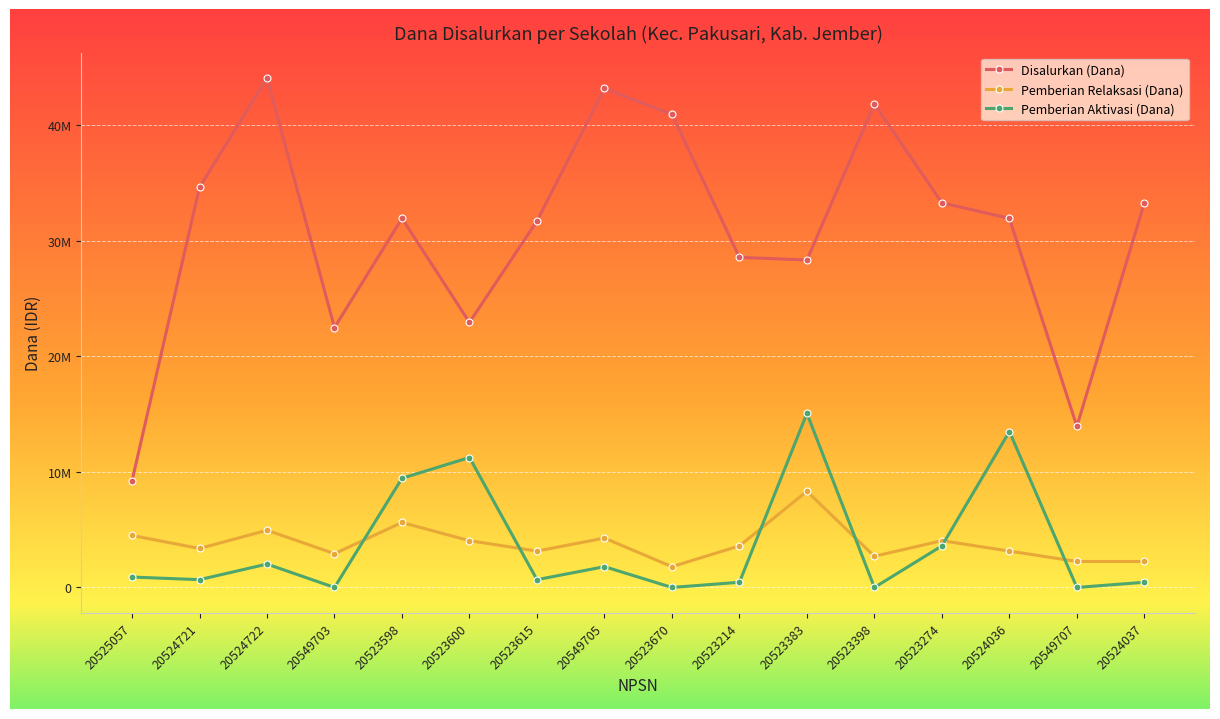

Does the chart have visible grid lines?

Yes